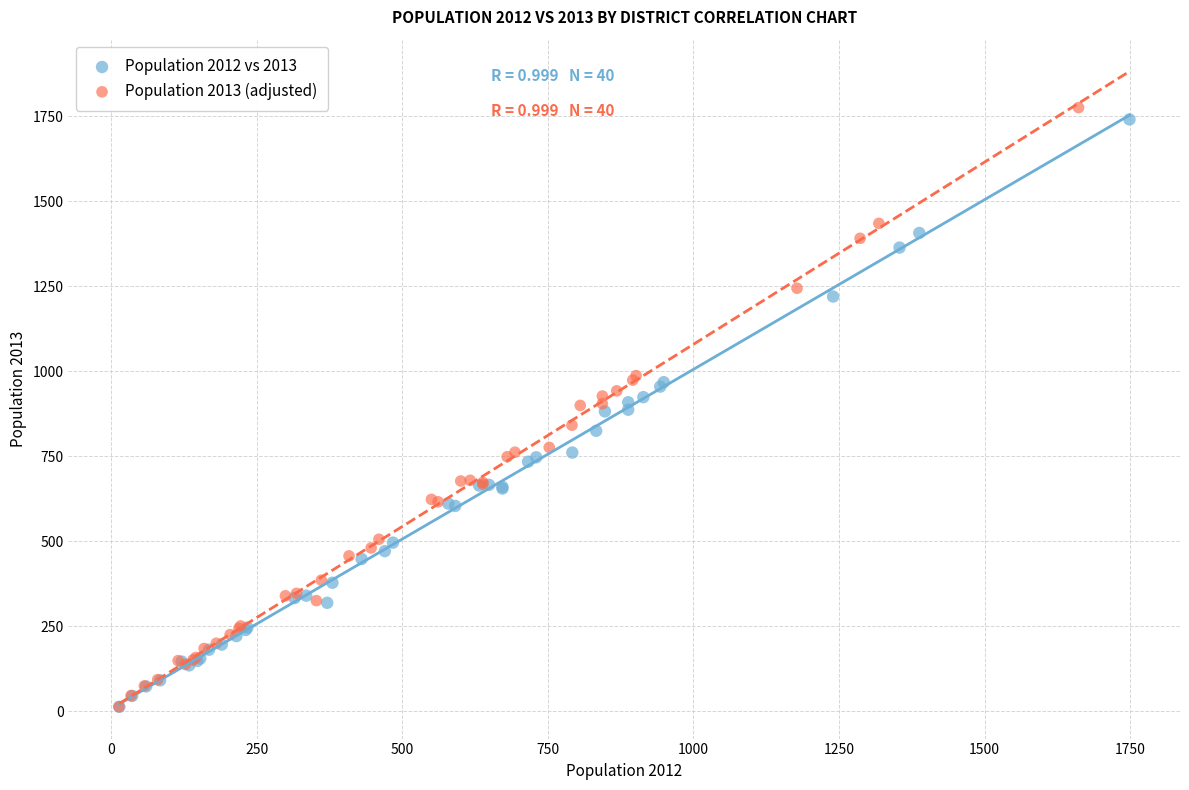

Which series contains the highest Y value?

Population 2013 (adjusted)